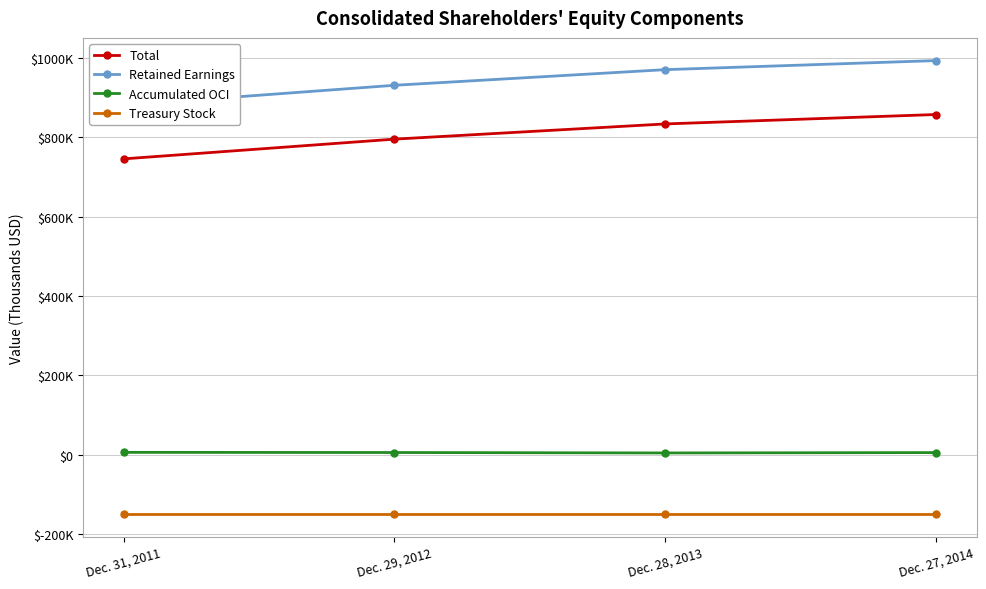

True or false: Treasury Stock and Accumulated OCI intersect in this chart.

False